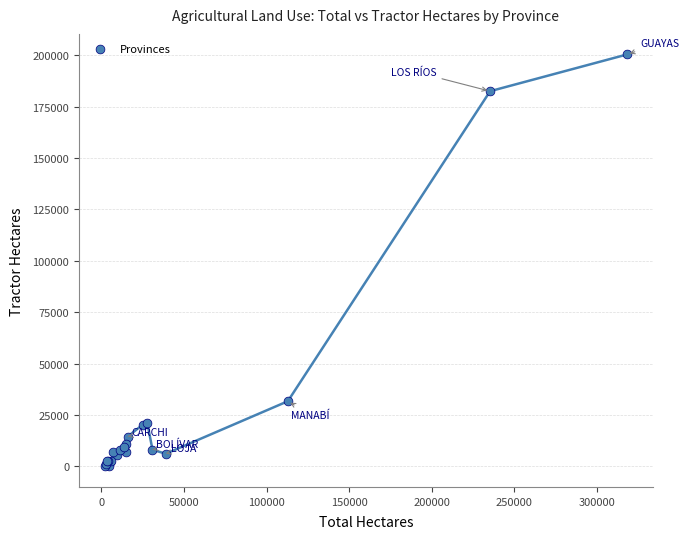

What Y value in the scatter plot is closest to 100180?

31686.0